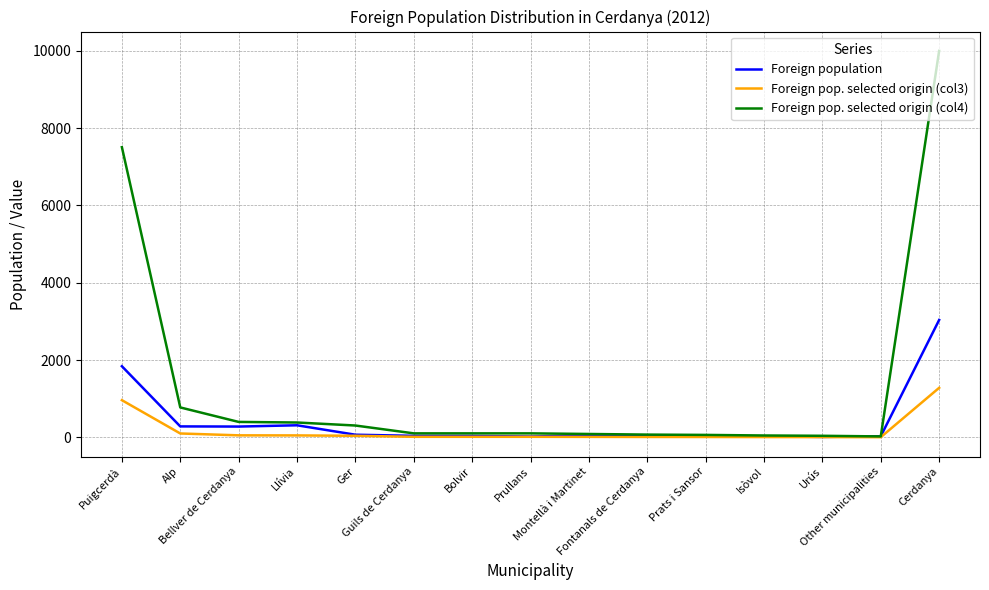

What is the sum of all Foreign population values?

6072